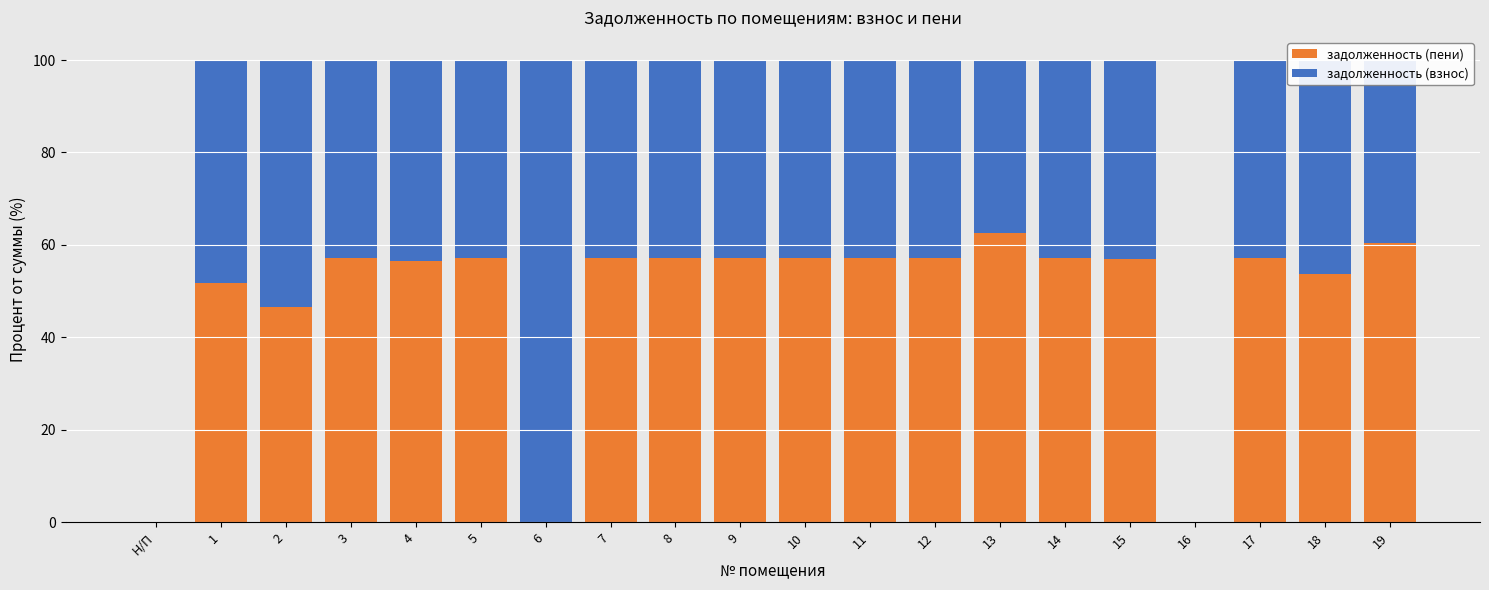

The value of задолженность (пени) at 12 is 57.2. True or false?

True